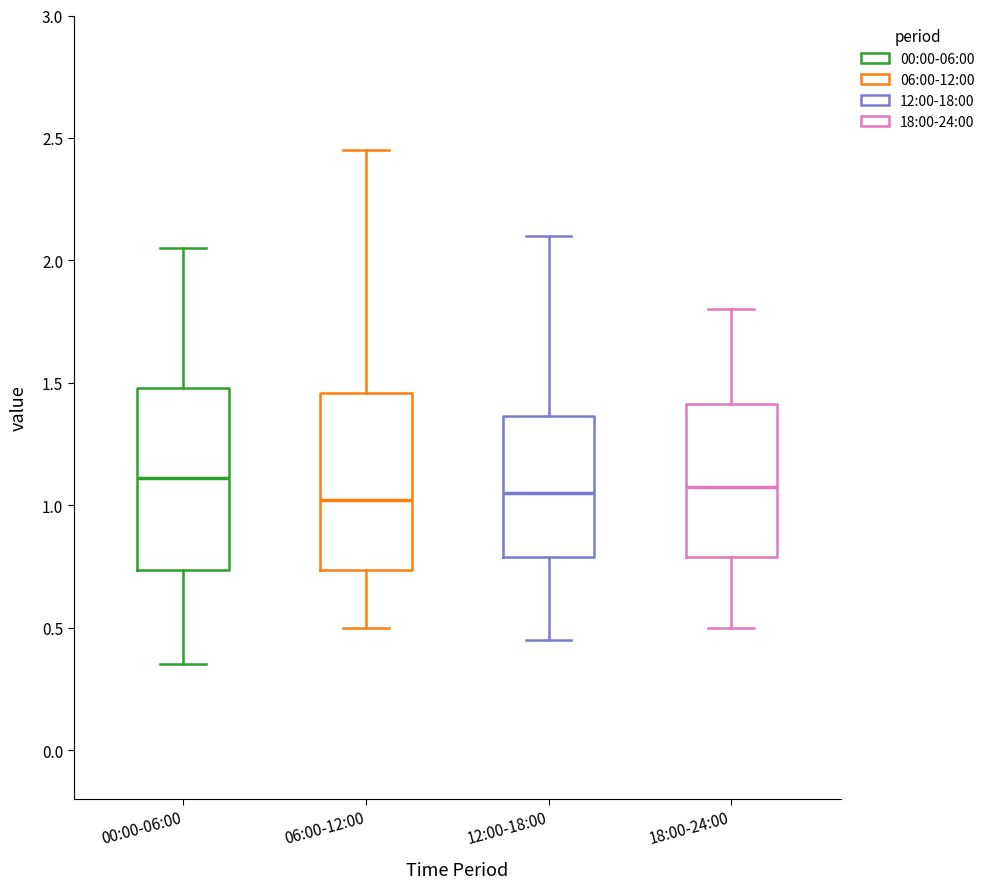

Reading left to right, read every box against the y-axis: the position of its median line, the range the box covers, and the ends of its whiskers. The values are not printed on the chart, so give them approximately, as read against the axis.

00:00-06:00: median 1.10, box 0.75 to 1.50, whiskers 0.35 to 2.05
06:00-12:00: median 1.00, box 0.75 to 1.45, whiskers 0.50 to 2.45
12:00-18:00: median 1.05, box 0.80 to 1.35, whiskers 0.45 to 2.10
18:00-24:00: median 1.10, box 0.80 to 1.40, whiskers 0.50 to 1.80